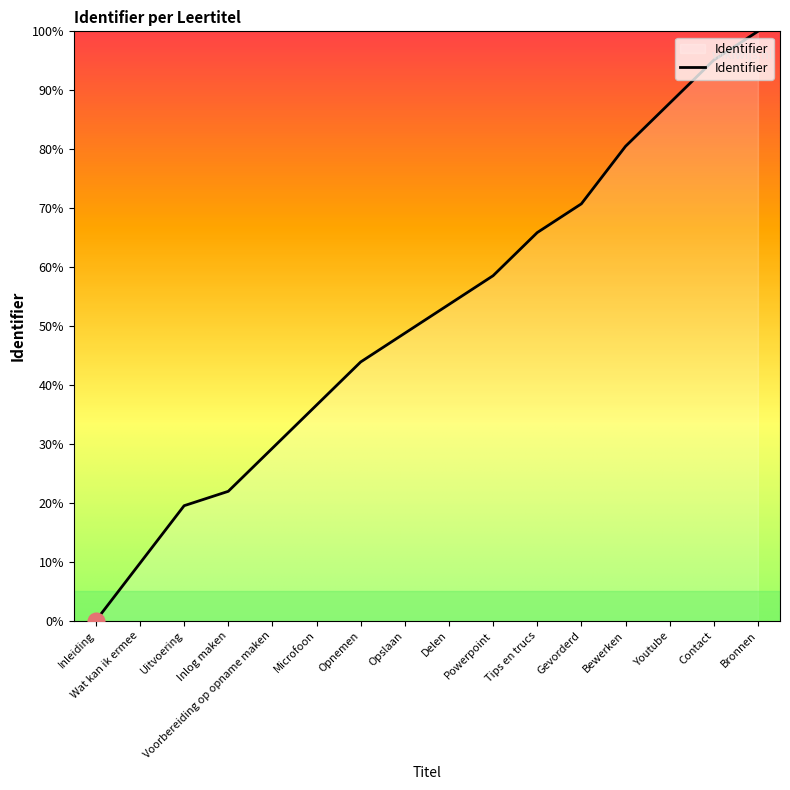

What position from the right is Opslaan?

9